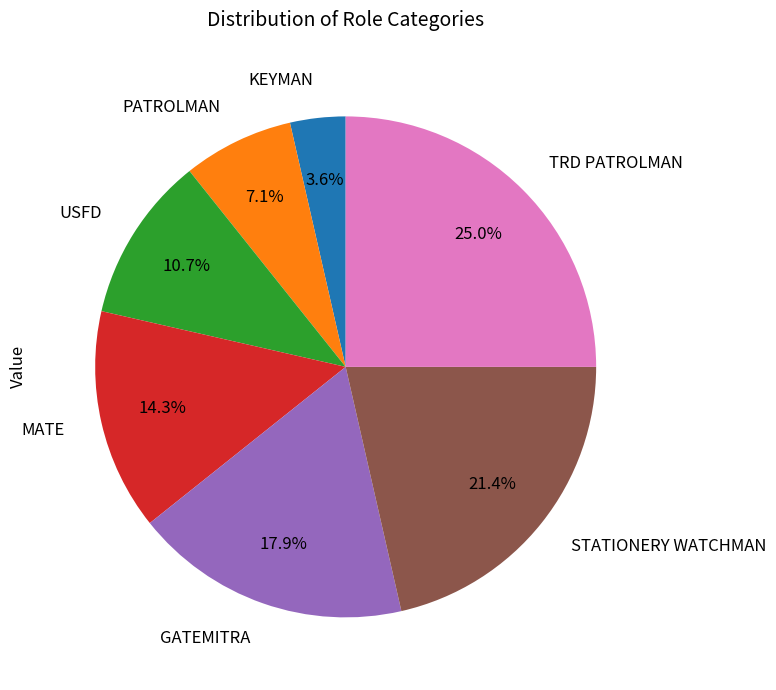

Which category has the smallest portion of the pie?

KEYMAN